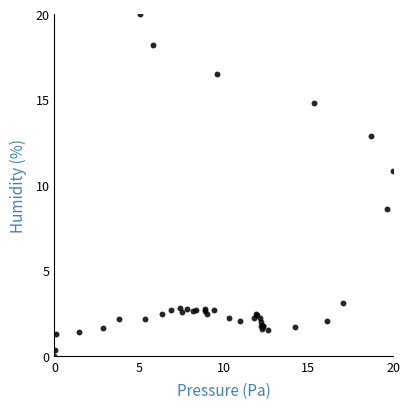

What Y value in the scatter plot is closest to 10?

10.8